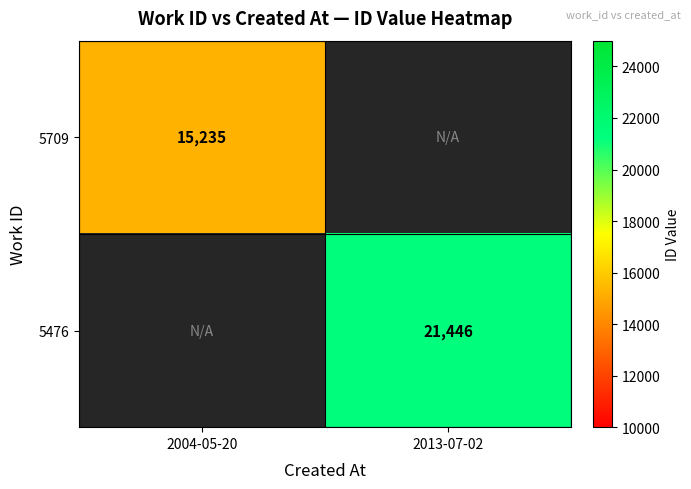

True or false: 5709 has a value of 15235 at 2004-05-20.

True